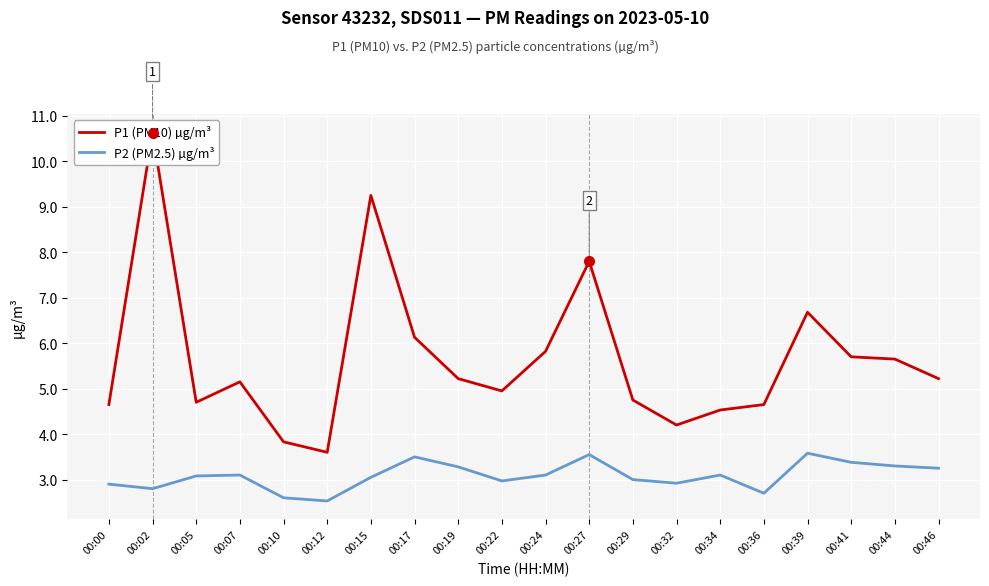

Reading left to right, what are all the values shown in this chart?

P1 (PM10) µg/m³: 4.7	10.6	4.7	5.2	3.8	3.6	9.2	6.1	5.2	5.0	5.8	7.8	4.8	4.2	4.5	4.7	6.7	5.7	5.7	5.2
P2 (PM2.5) µg/m³: 2.9	2.8	3.1	3.1	2.6	2.5	3.0	3.5	3.3	3.0	3.1	3.5	3.0	2.9	3.1	2.7	3.6	3.4	3.3	3.2